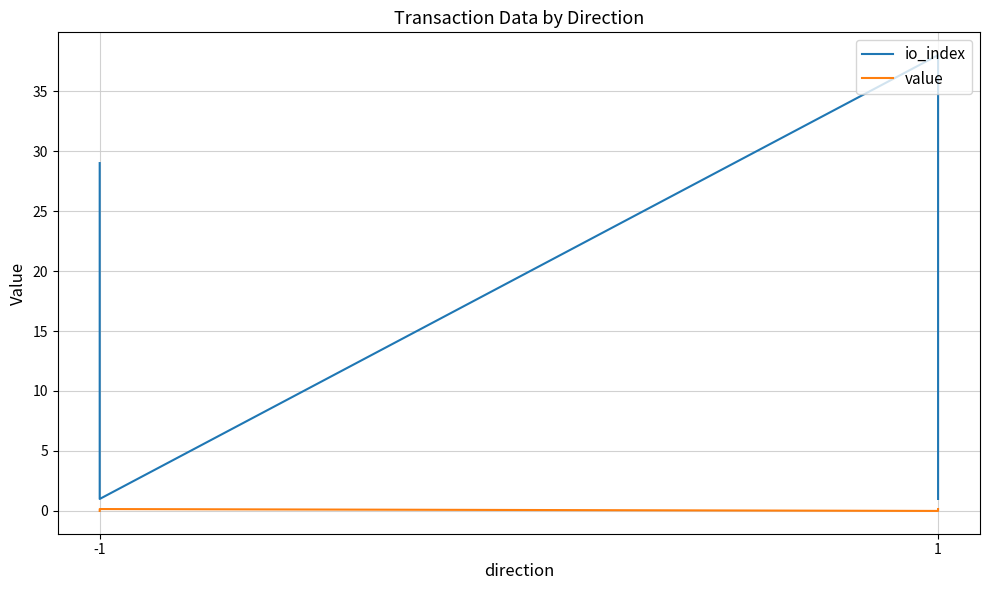

Is it true that value equals 0.1 at 1?

False